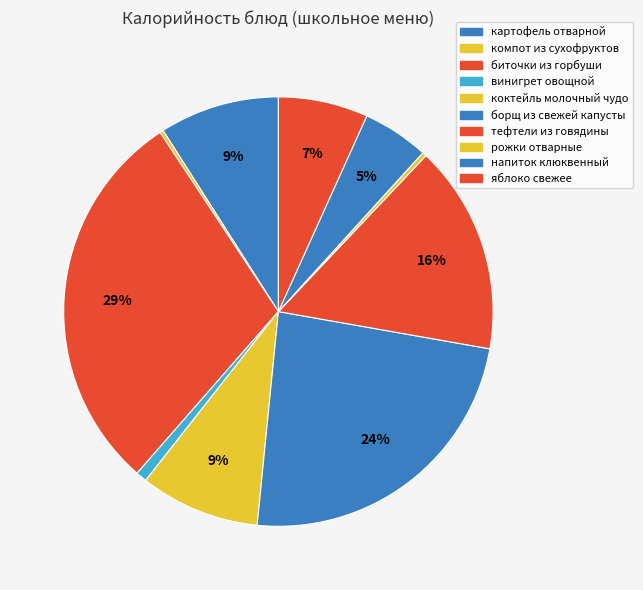

To the nearest percent, what is the difference between the largest and smallest slice percentages?

29%